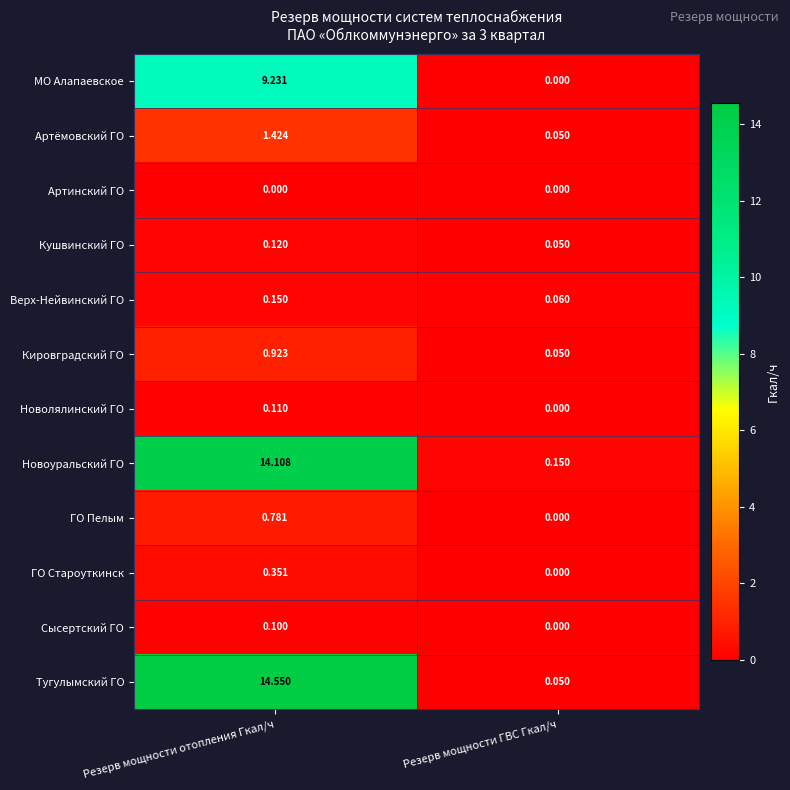

Which series has the largest total across all categories?

Тугулымский ГО